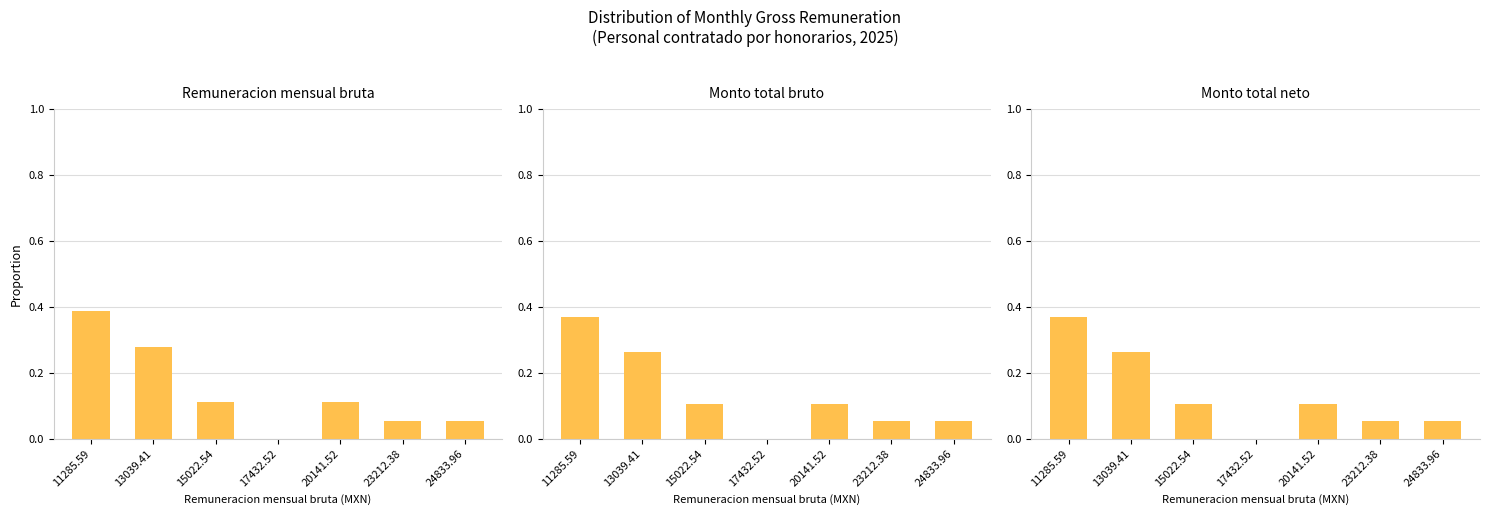

At which category is the sum across all series the highest?

11285.59